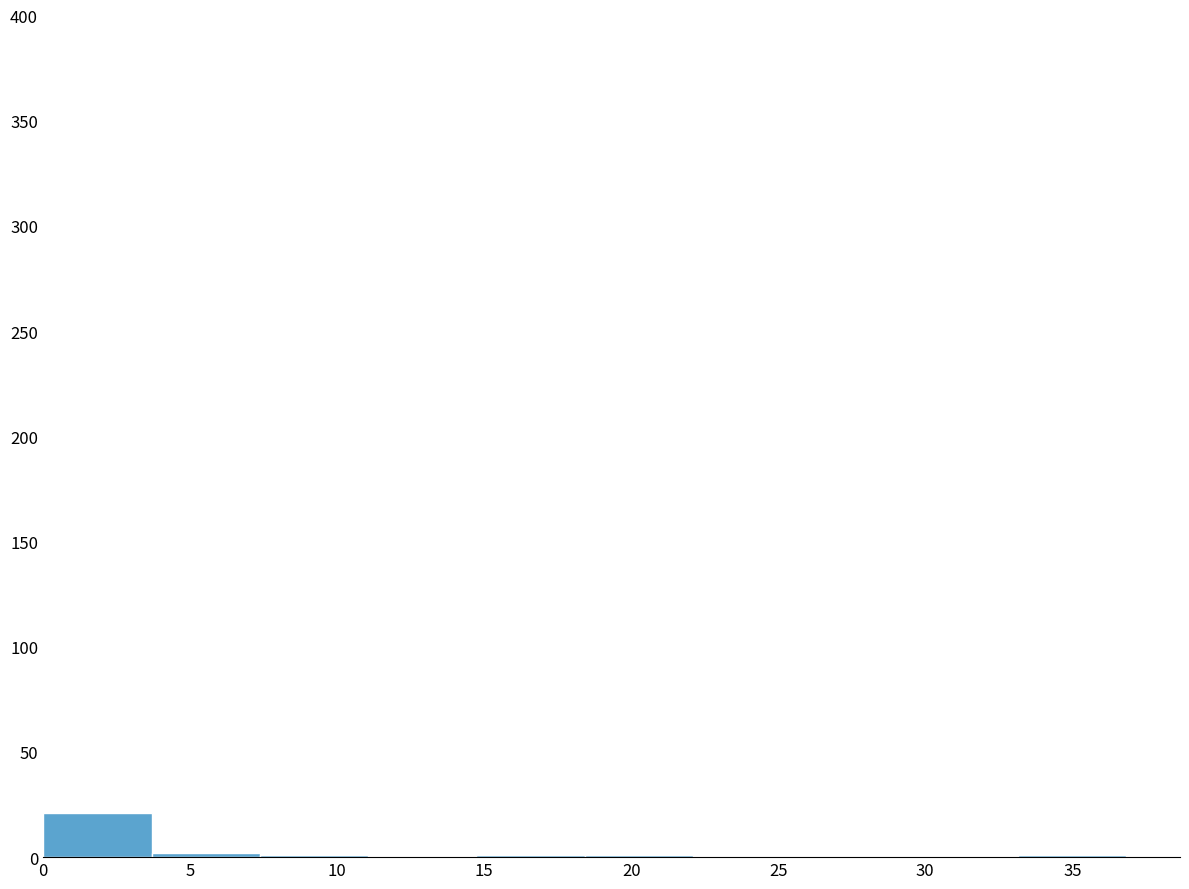

Reading left to right, list every bar in this chart as the range it spans on the x-axis followed by its height. Neither the bar edges nor the heights are printed on the chart, so give them approximately, as read against the axes.

0.0 to 3.5: 20
3.5 to 7.5: under 5
7.5 to 11.0: under 5
11.0 to 14.5: 0
14.5 to 18.5: under 5
18.5 to 22.0: under 5
22.0 to 26.0: 0
26.0 to 29.5: 0
29.5 to 33.0: 0
33.0 to 37.0: under 5